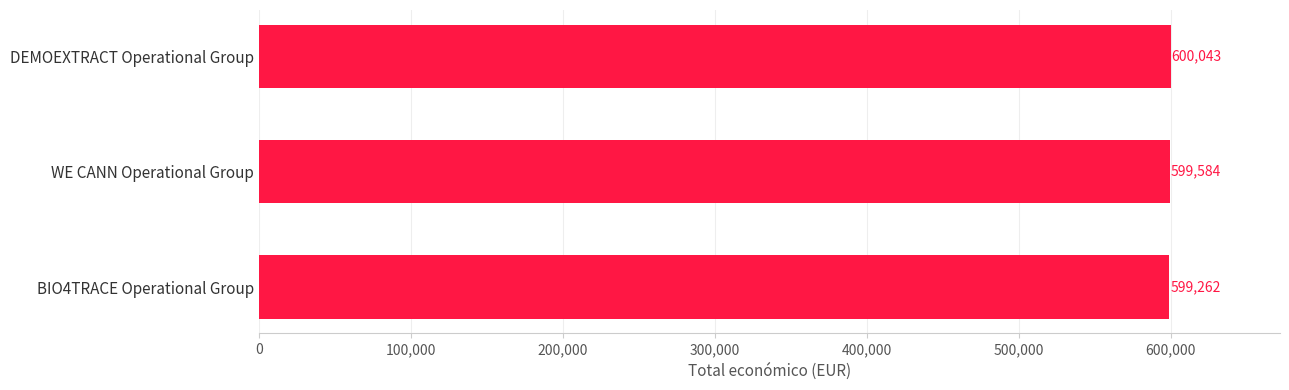

What is the average value?

599630